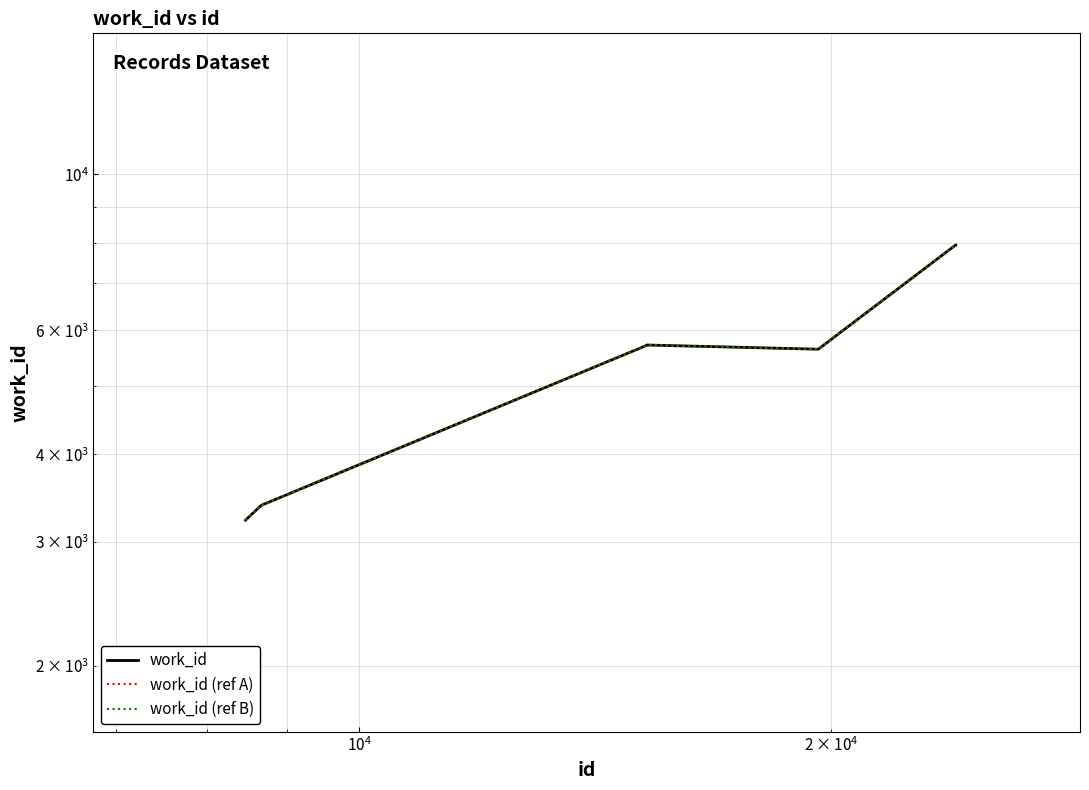

Which series has the widest spread of values?

work_id